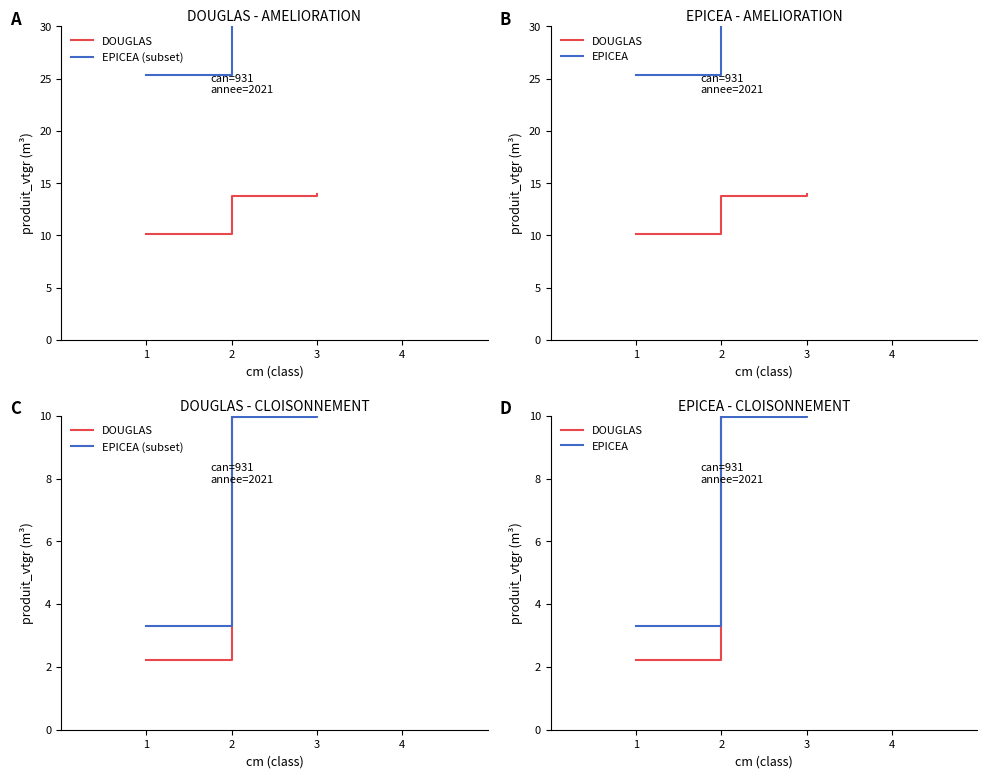

Which has a higher value, 2 or 3?

3